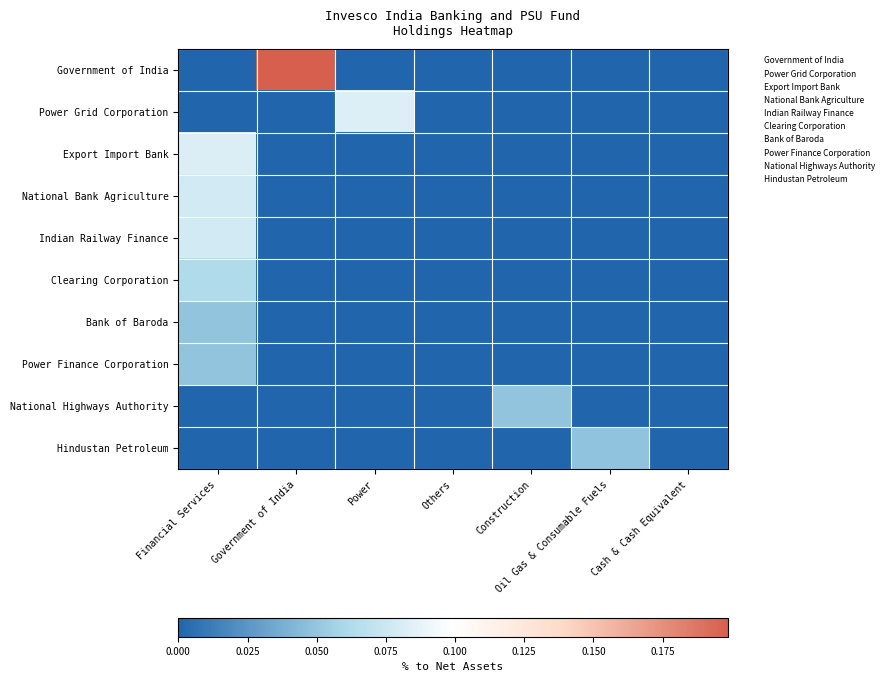

Reading left to right, what are all the values shown in this chart?

Government of India: Financial Services=0.0	Government of India=0.2	Power=0.0	Others=0.0	Construction=0.0	Oil Gas & Consumable Fuels=0.0	Cash & Cash Equivalent=0.0
Power Grid Corporation: Financial Services=0.0	Government of India=0.0	Power=0.1	Others=0.0	Construction=0.0	Oil Gas & Consumable Fuels=0.0	Cash & Cash Equivalent=0.0
Export Import Bank: Financial Services=0.1	Government of India=0.0	Power=0.0	Others=0.0	Construction=0.0	Oil Gas & Consumable Fuels=0.0	Cash & Cash Equivalent=0.0
National Bank Agriculture: Financial Services=0.1	Government of India=0.0	Power=0.0	Others=0.0	Construction=0.0	Oil Gas & Consumable Fuels=0.0	Cash & Cash Equivalent=0.0
Indian Railway Finance: Financial Services=0.1	Government of India=0.0	Power=0.0	Others=0.0	Construction=0.0	Oil Gas & Consumable Fuels=0.0	Cash & Cash Equivalent=0.0
Clearing Corporation: Financial Services=0.1	Government of India=0.0	Power=0.0	Others=0.0	Construction=0.0	Oil Gas & Consumable Fuels=0.0	Cash & Cash Equivalent=0.0
Bank of Baroda: Financial Services=0.0	Government of India=0.0	Power=0.0	Others=0.0	Construction=0.0	Oil Gas & Consumable Fuels=0.0	Cash & Cash Equivalent=0.0
Power Finance Corporation: Financial Services=0.0	Government of India=0.0	Power=0.0	Others=0.0	Construction=0.0	Oil Gas & Consumable Fuels=0.0	Cash & Cash Equivalent=0.0
National Highways Authority: Financial Services=0.0	Government of India=0.0	Power=0.0	Others=0.0	Construction=0.0	Oil Gas & Consumable Fuels=0.0	Cash & Cash Equivalent=0.0
Hindustan Petroleum: Financial Services=0.0	Government of India=0.0	Power=0.0	Others=0.0	Construction=0.0	Oil Gas & Consumable Fuels=0.0	Cash & Cash Equivalent=0.0